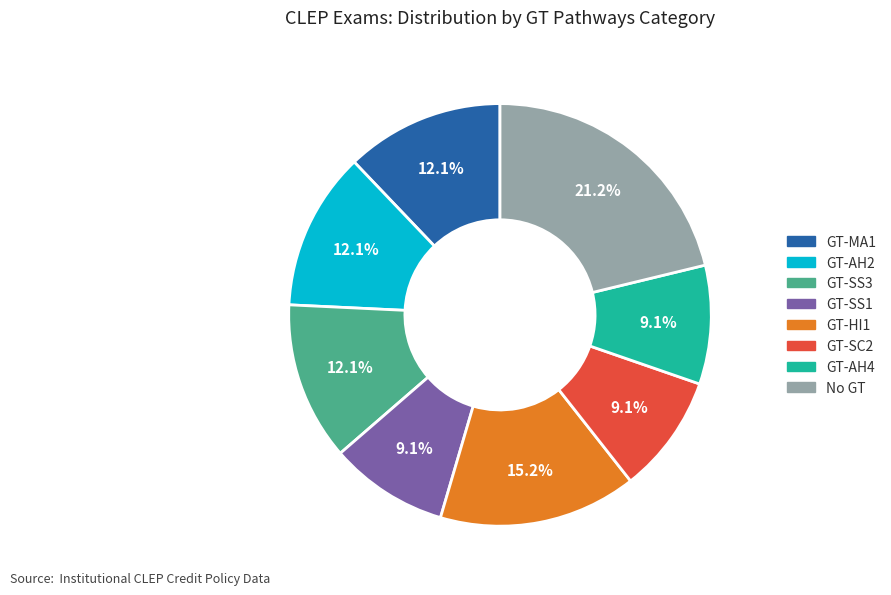

Count the number of slices in the pie.

8